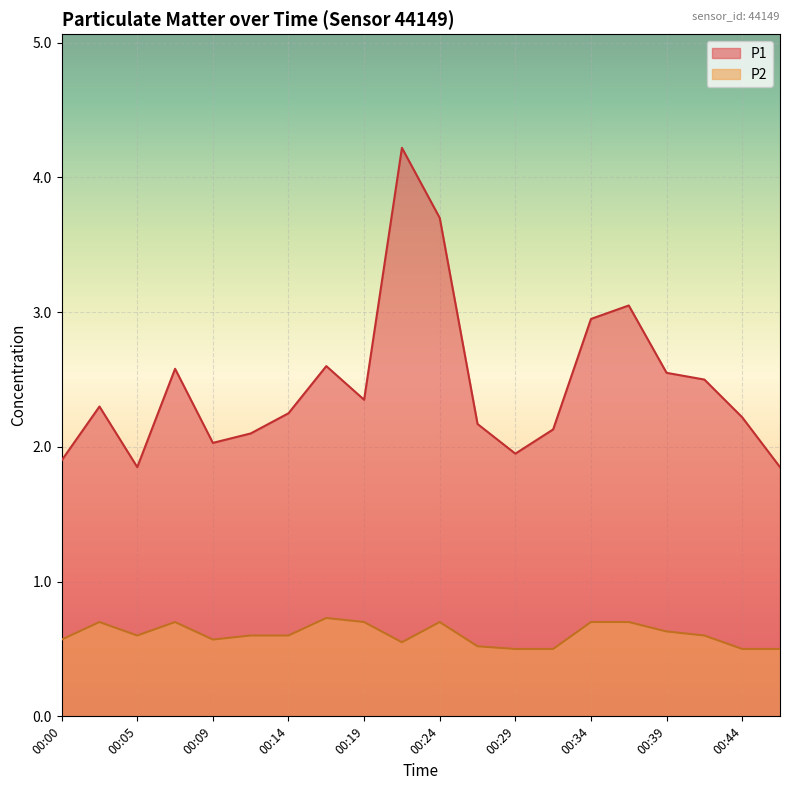

What is the value of the P1 point at the 14th from the left?

2.1